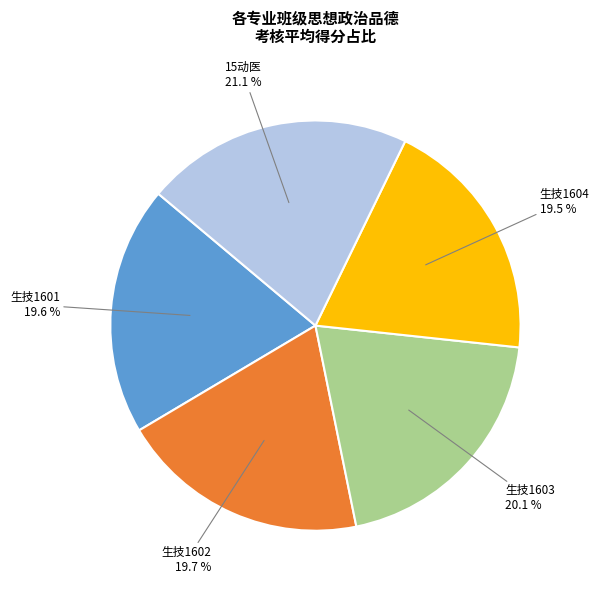

Is there a majority slice in this chart?

No